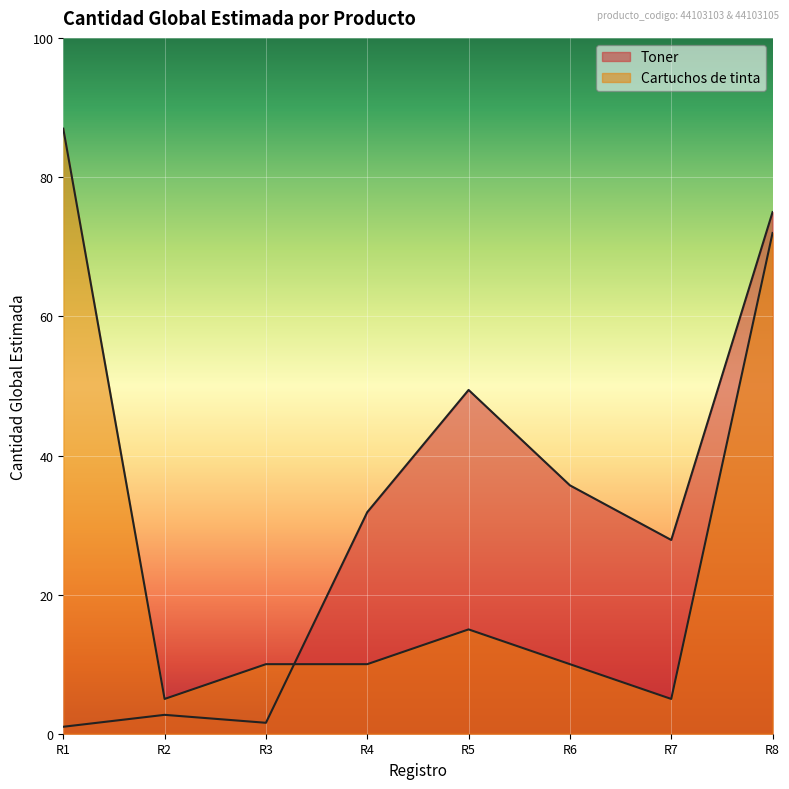

How many interior local valleys (lower than both neighbors) does the data have?

2